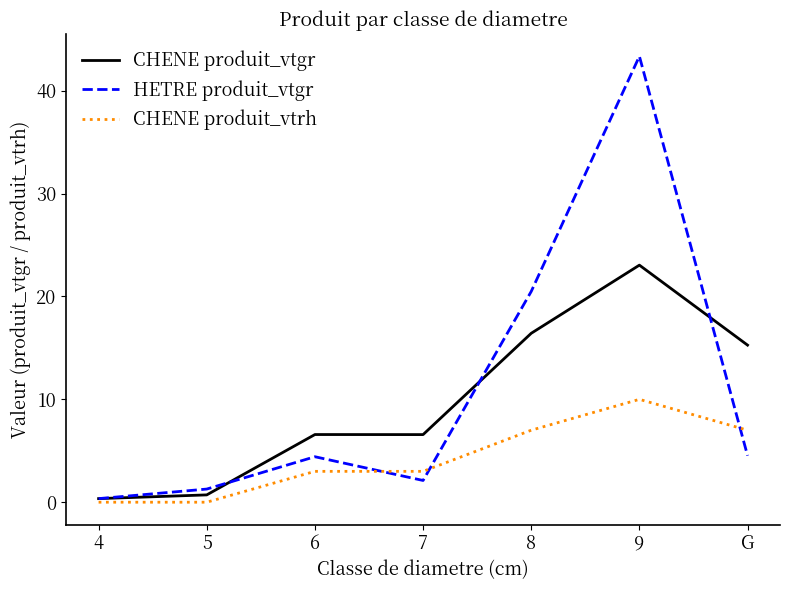

Rank the series at G from highest to lowest value.

CHENE produit_vtgr, CHENE produit_vtrh, HETRE produit_vtgr